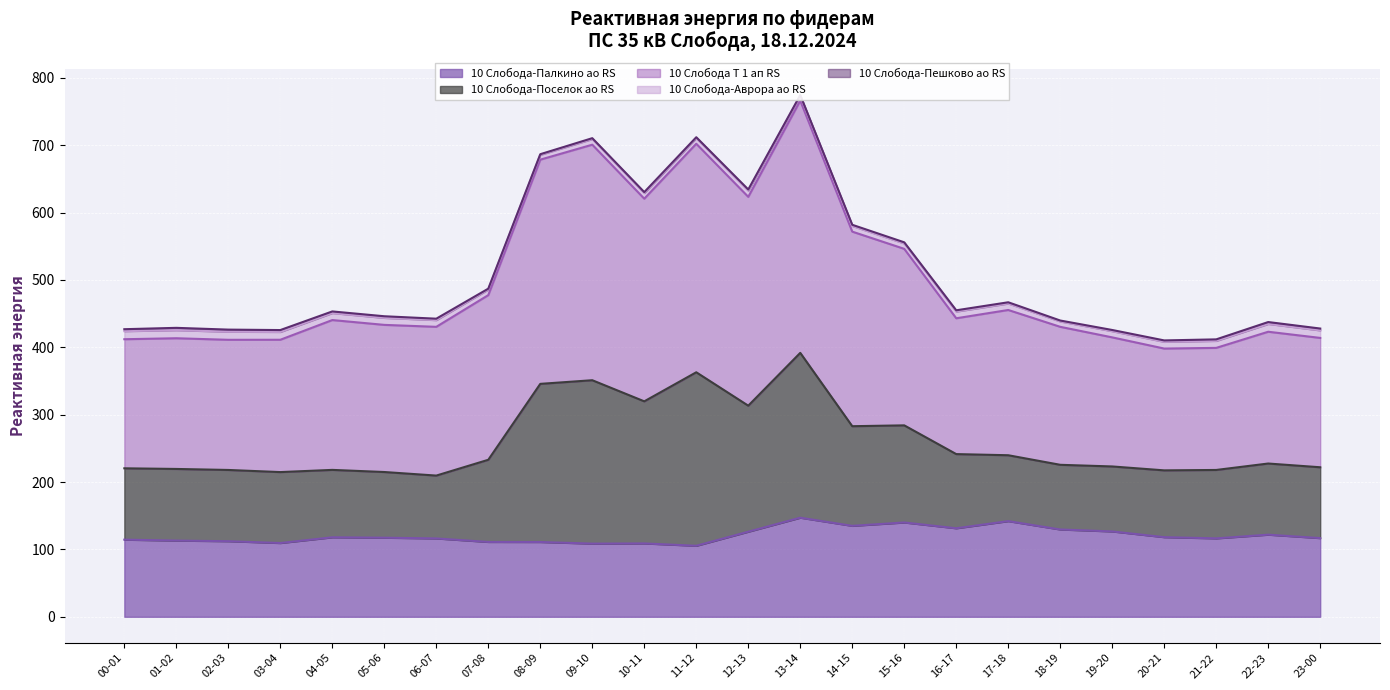

Which category has the highest value in the 10 Слобода-Пешково ао RS series?

01-02